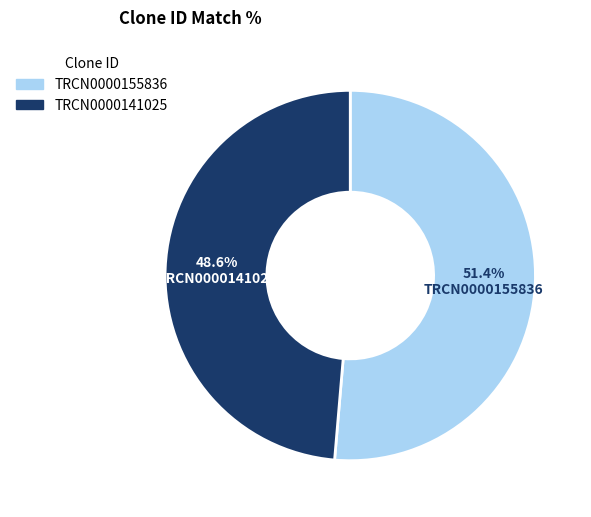

What is the ratio of the value at TRCN0000141025 to the value at TRCN0000155836?

0.9